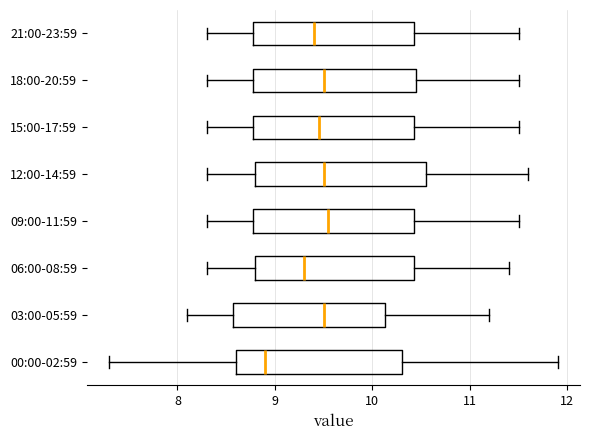

Reading bottom to top, read every box against the x-axis: the position of its median line, the range the box covers, and the ends of its whiskers. The values are not printed on the chart, so give them approximately, as read against the axis.

00:00-02:59: median 8.9, box 8.6 to 10.3, whiskers 7.3 to 11.9
03:00-05:59: median 9.5, box 8.6 to 10.1, whiskers 8.1 to 11.2
06:00-08:59: median 9.3, box 8.8 to 10.4, whiskers 8.3 to 11.4
09:00-11:59: median 9.6, box 8.8 to 10.4, whiskers 8.3 to 11.5
12:00-14:59: median 9.5, box 8.8 to 10.6, whiskers 8.3 to 11.6
15:00-17:59: median 9.5, box 8.8 to 10.4, whiskers 8.3 to 11.5
18:00-20:59: median 9.5, box 8.8 to 10.5, whiskers 8.3 to 11.5
21:00-23:59: median 9.4, box 8.8 to 10.4, whiskers 8.3 to 11.5